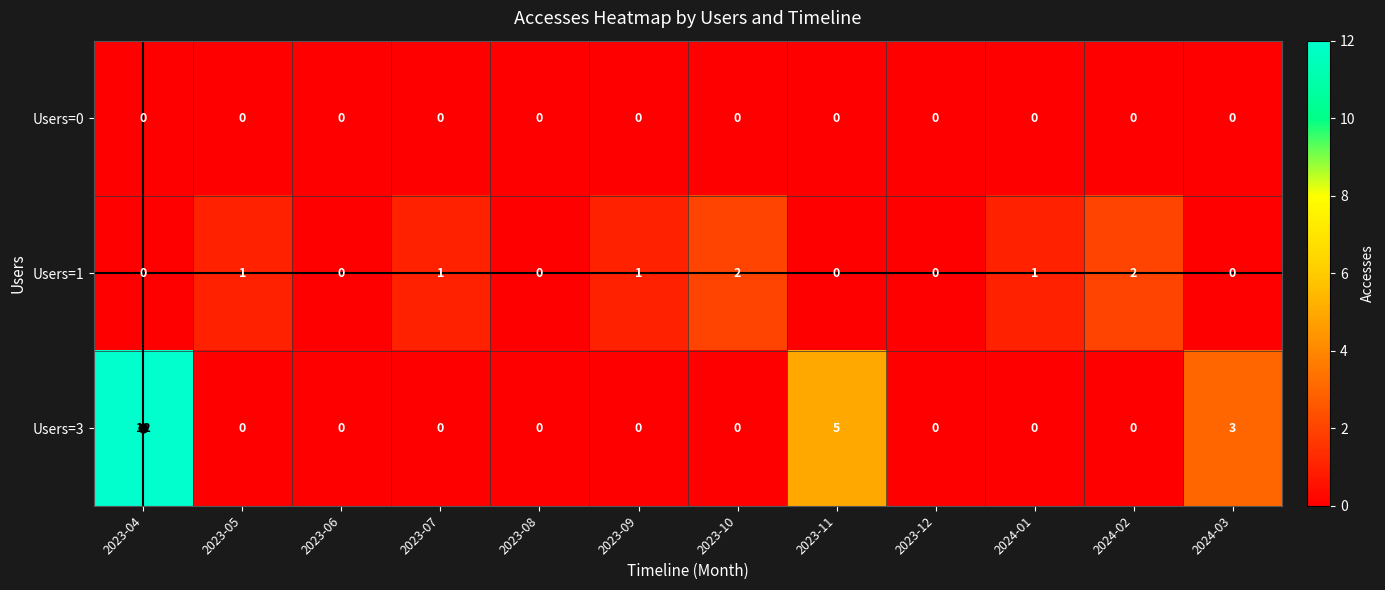

How many distinct data groups are displayed?

3